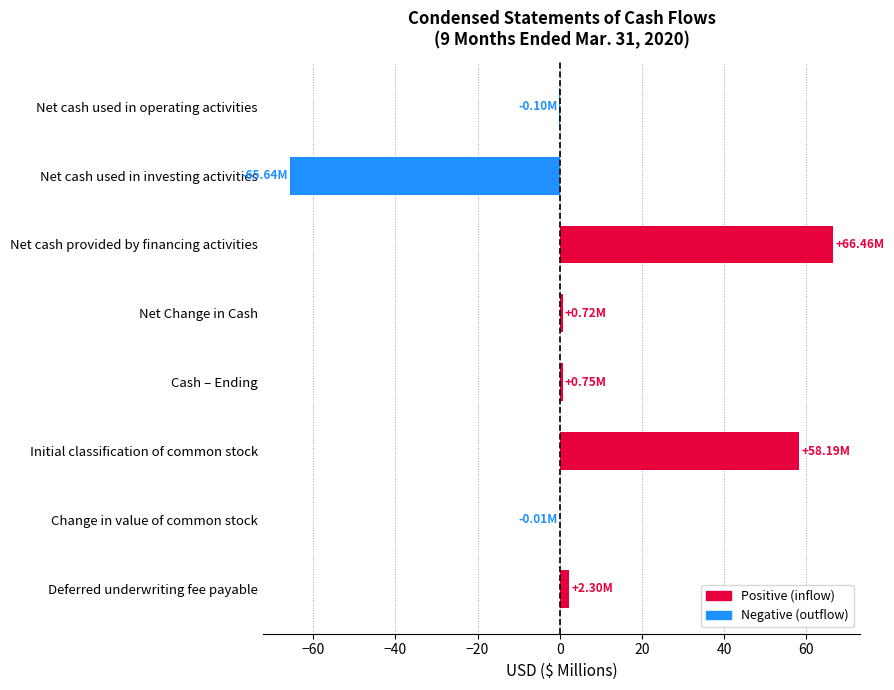

What is the ratio of the value at Net cash provided by financing activities to the value at Initial classification of common stock?

1.1